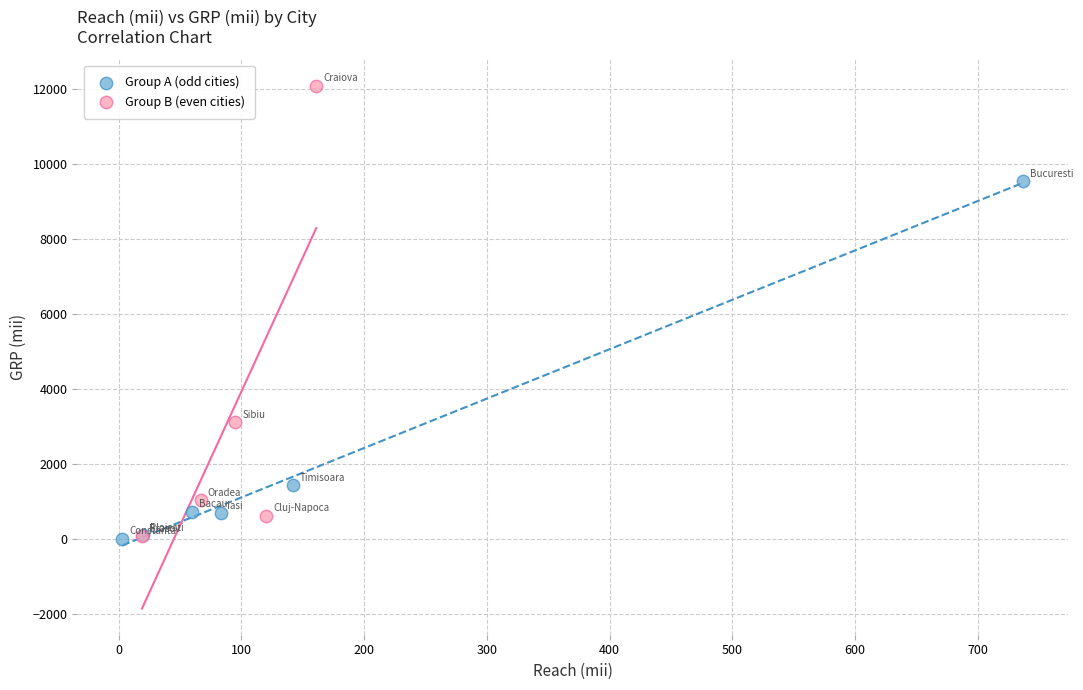

Which series has the widest spread of Y values?

Group B (even cities)